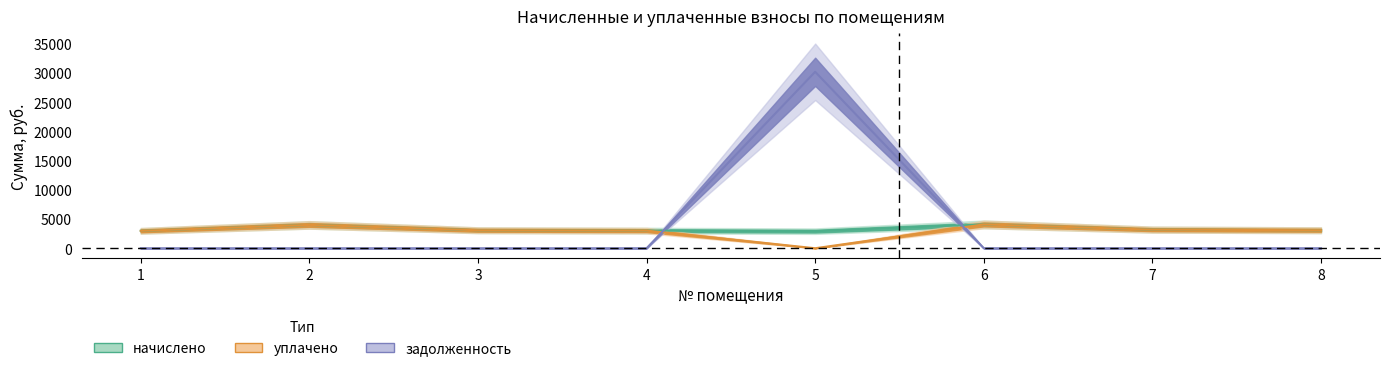

Count the number of categories in the chart.

8